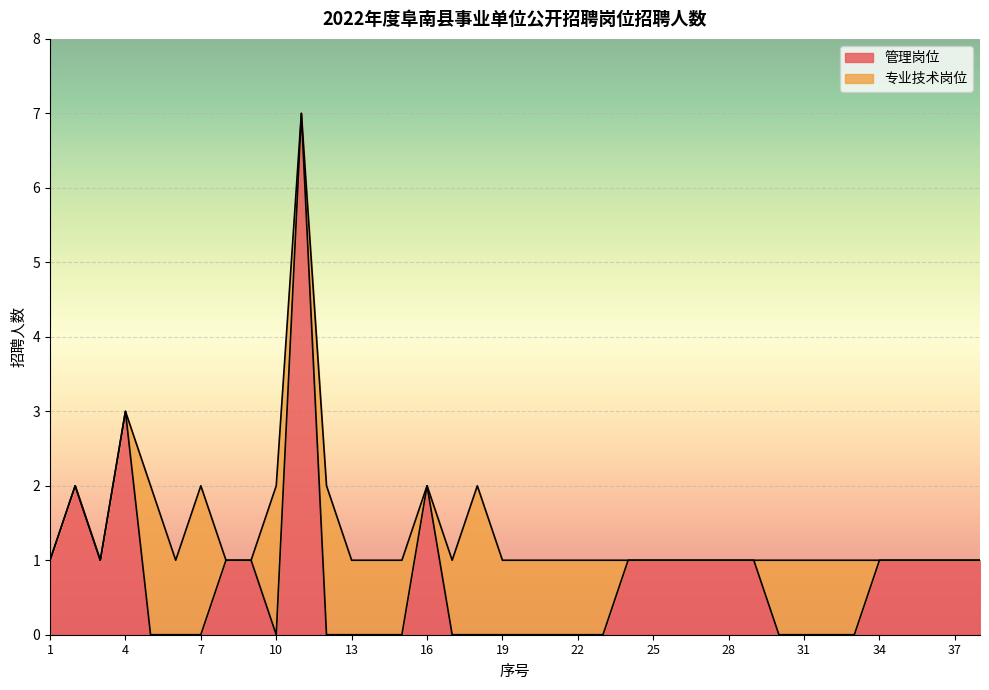

Where is the data nearest to the value 3?

4